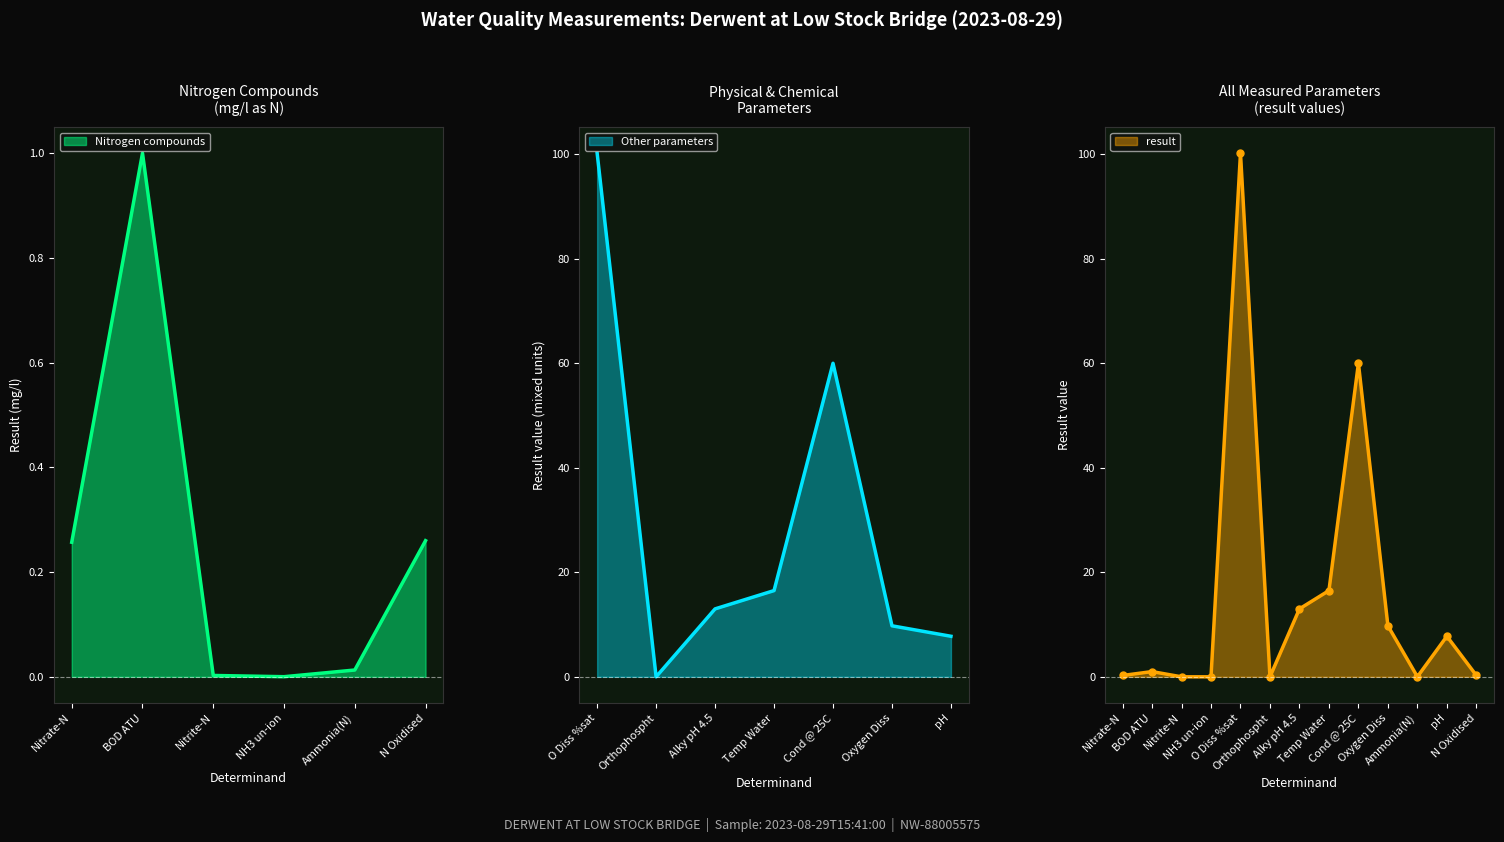

Does the chart display data point markers on the line(s)?

No